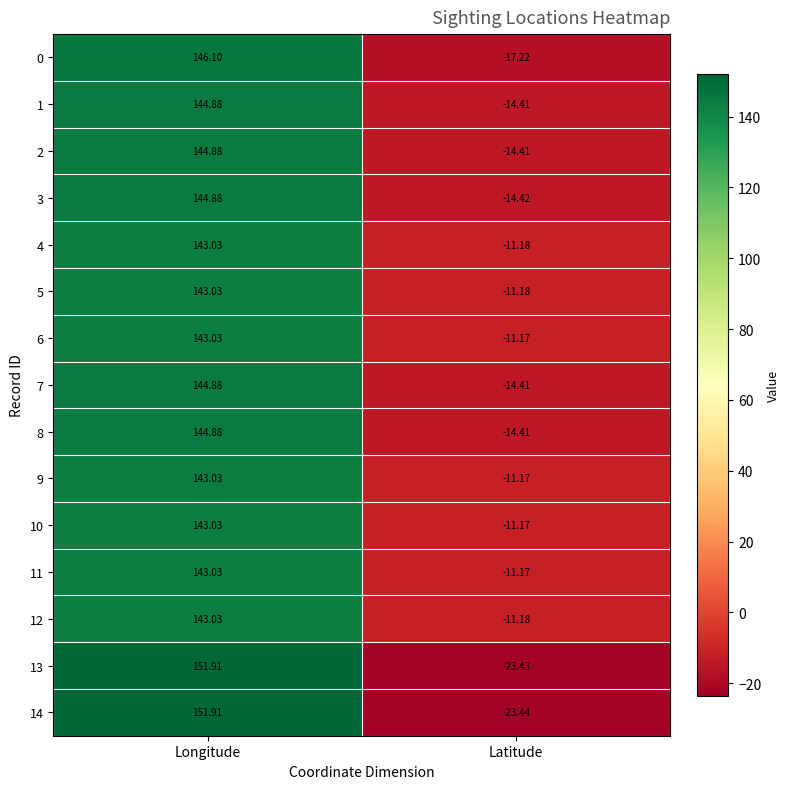

At which category is the sum across all series the highest?

Longitude